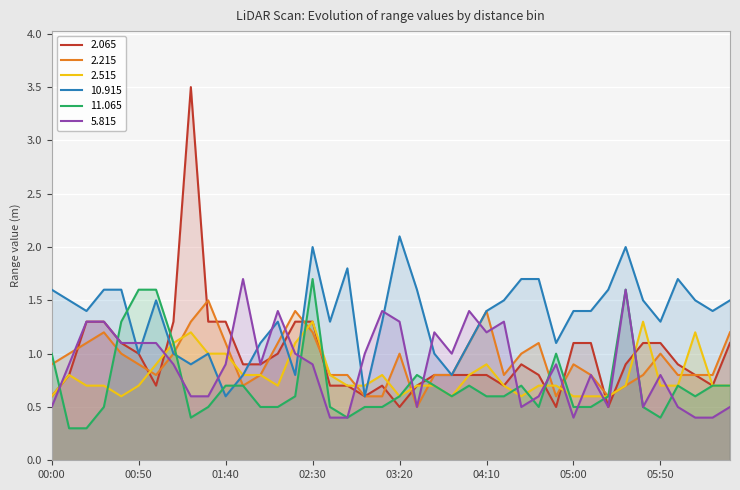

Which series has the widest spread of values?

2.065